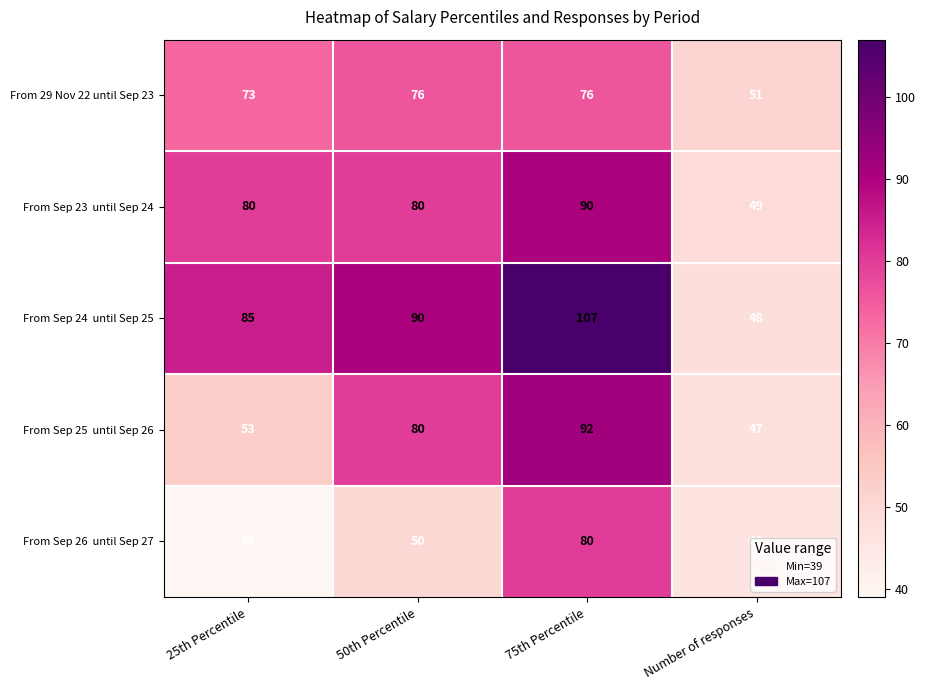

Count the From 29 Nov 22 until Sep 23 values in the range 73 to 76.

3